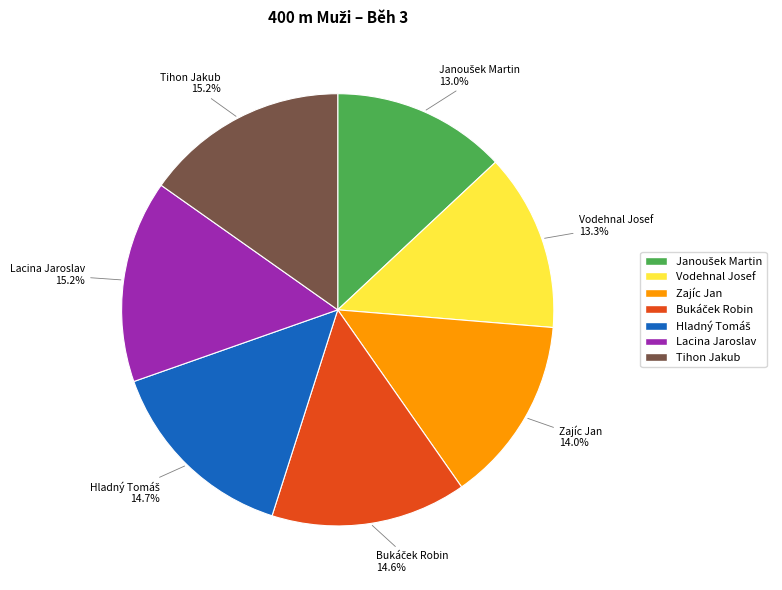

Approximately how many times larger is the value at Tihon Jakub compared to Vodehnal Josef?

1.1